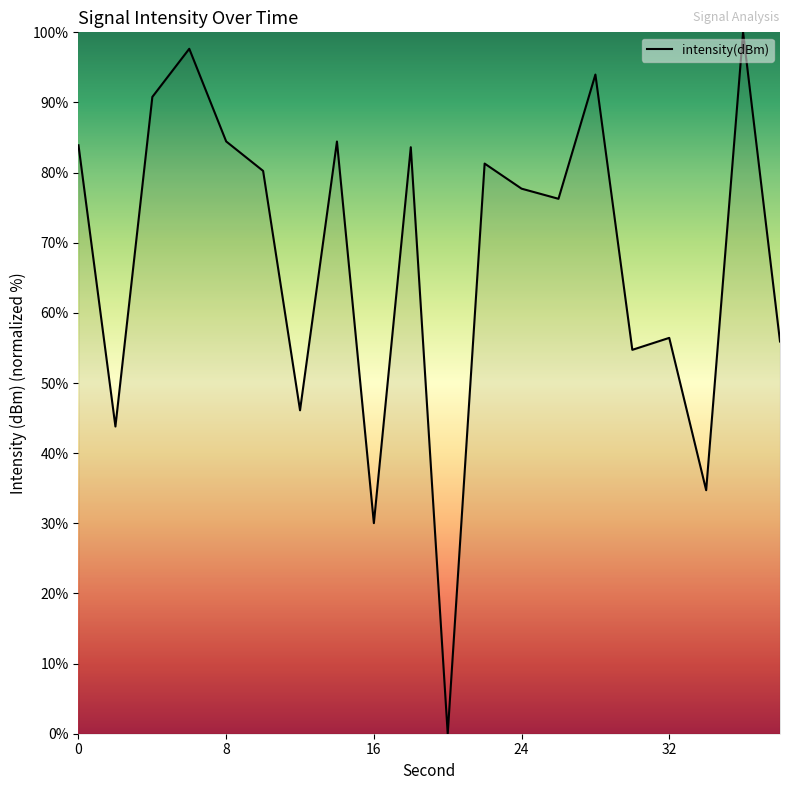

What is the difference between the maximum and minimum values?

100.0